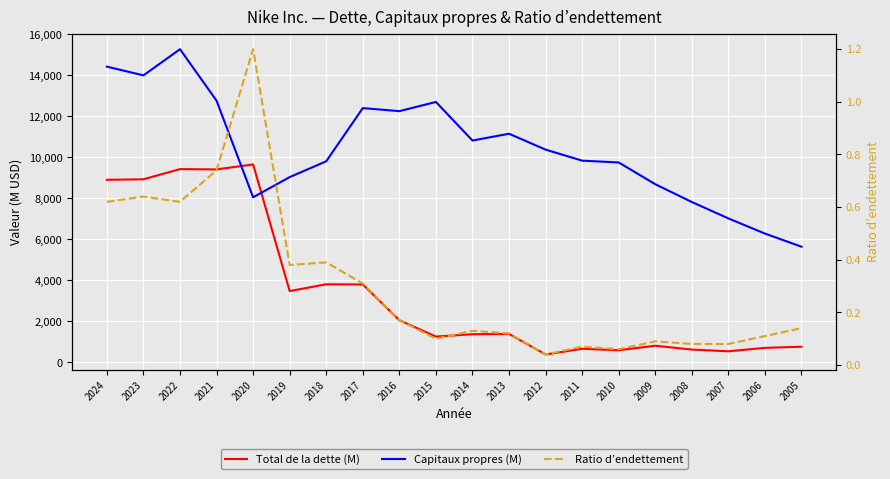

Count the number of categories in the chart.

20